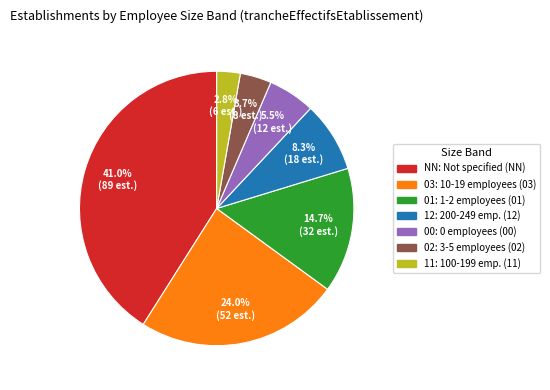

Does any single category account for the majority?

No